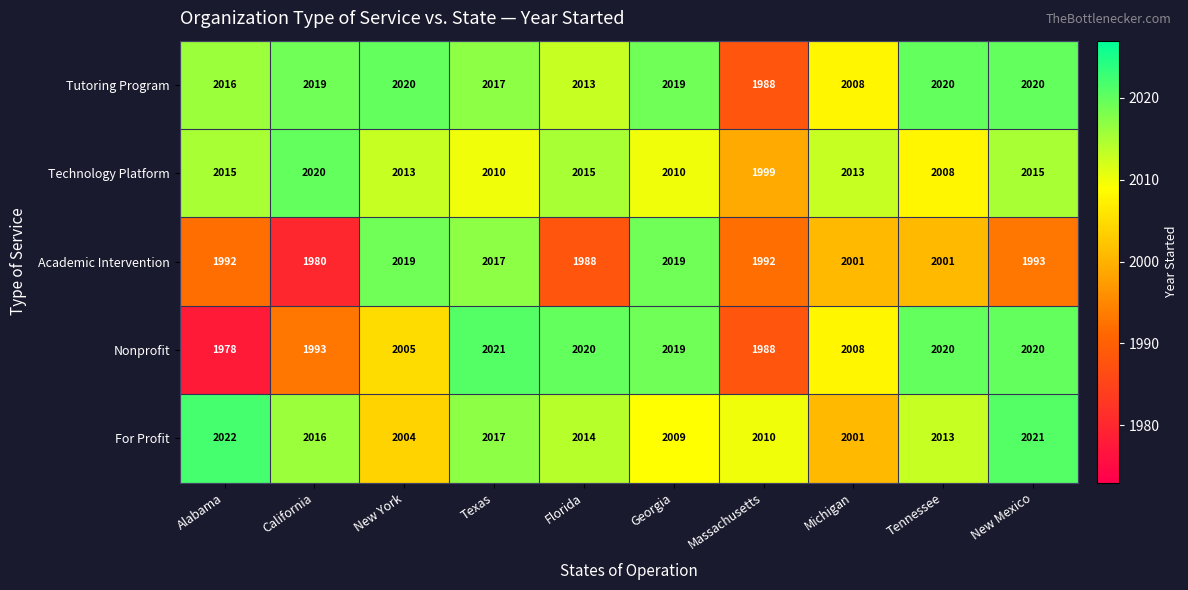

What is the spread (max minus min) of values at New York?

16